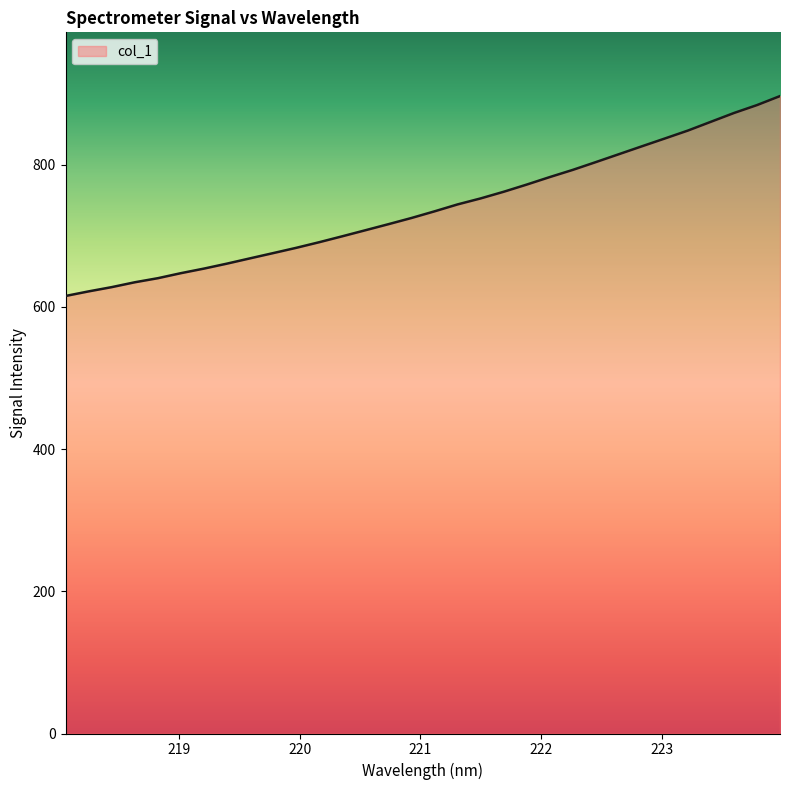

What is the greatest value displayed?

896.4